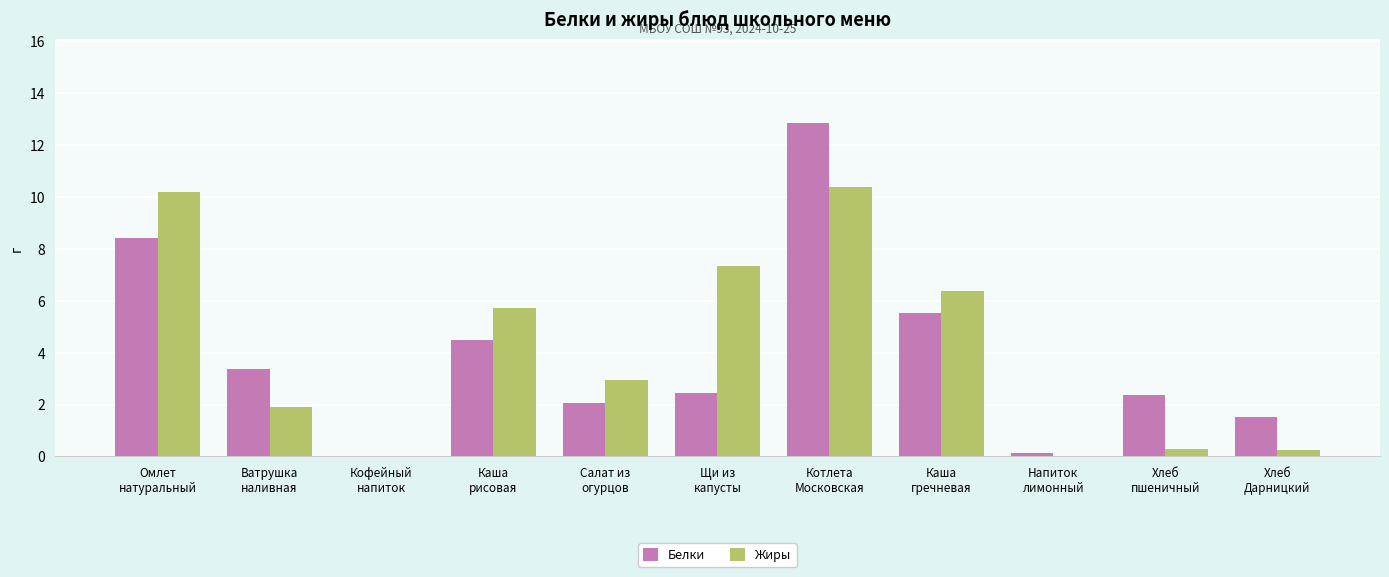

Which series has the largest total across all categories?

Жиры